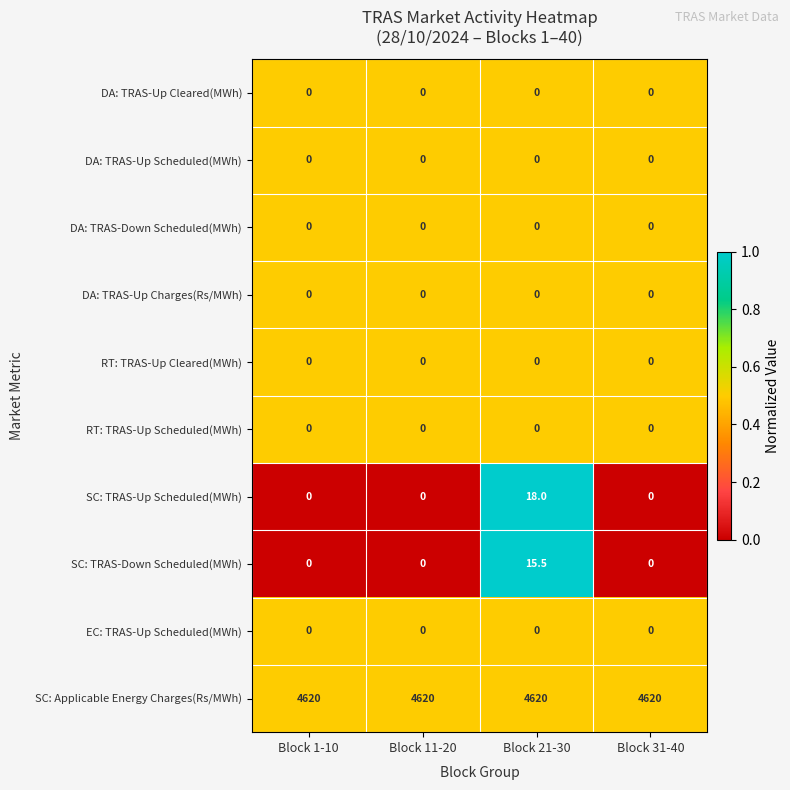

The DA: TRAS-Up Cleared(MWh) series shows 0.0 at Block 31-40. True or false?

True